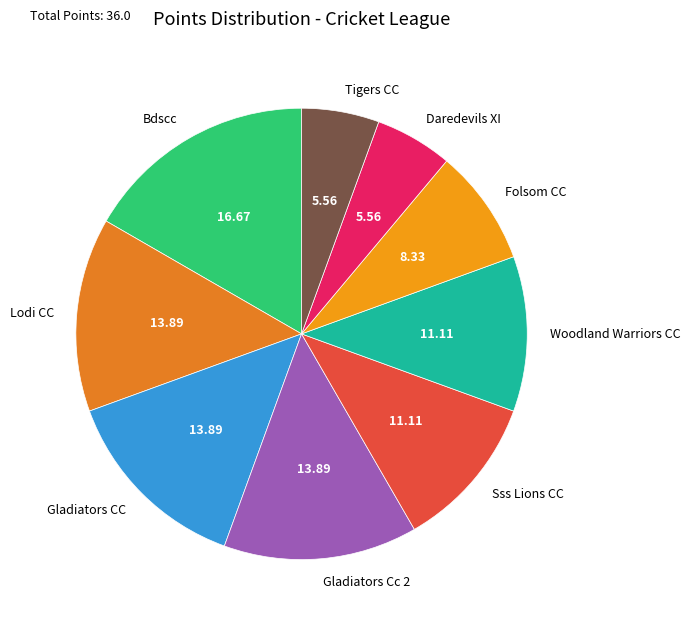

Which slice is the largest?

Bdscc